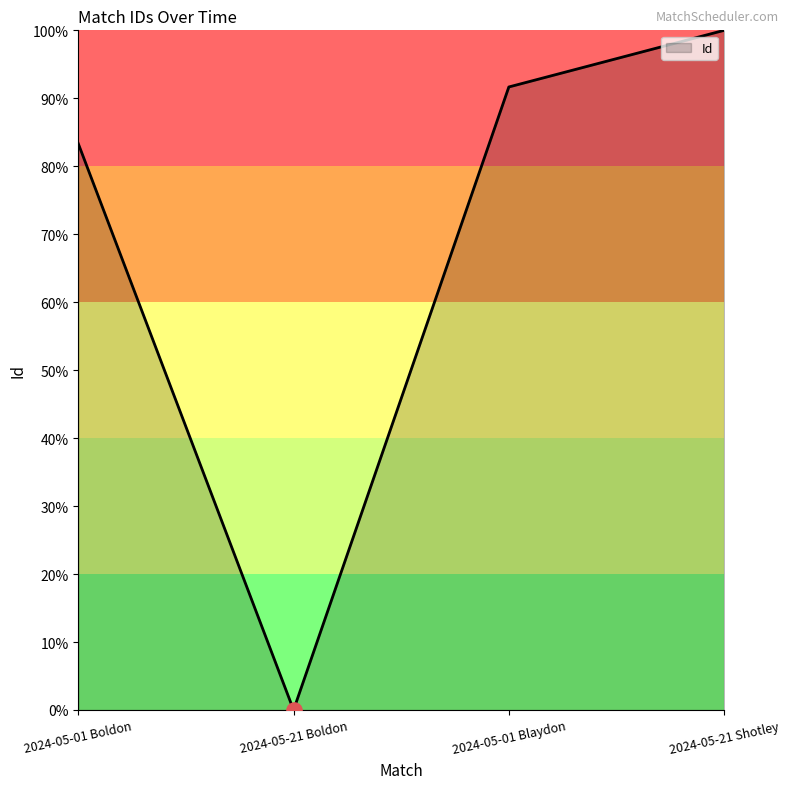

What is the ratio of the value at 2024-05-01 Boldon to the value at 2024-05-21 Shotley?

0.8